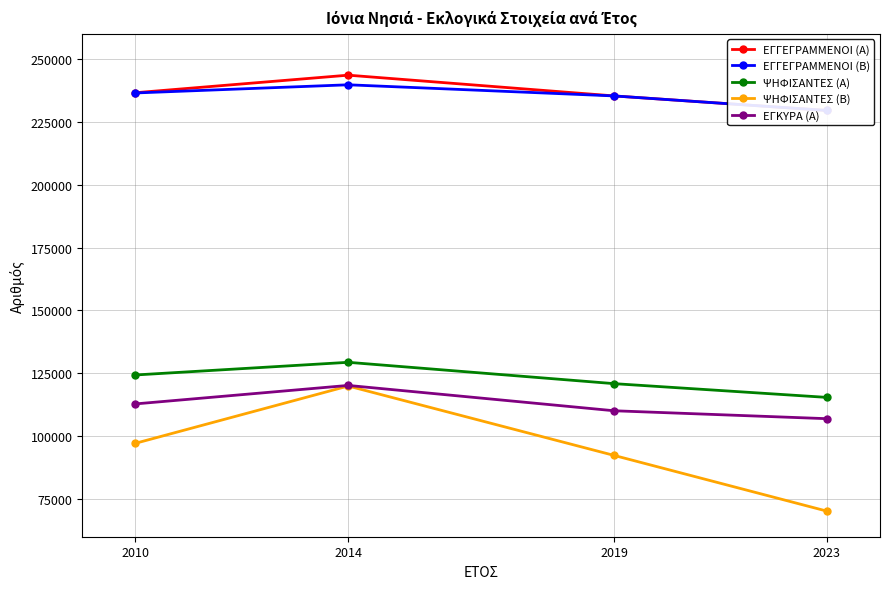

Reading left to right, list all the values displayed in this chart.

ΕΓΓΕΓΡΑΜΜΕΝΟΙ (Α): 236607	243588	235332	229550
ΕΓΓΕΓΡΑΜΜΕΝΟΙ (Β): 236508	239762	235332	229550
ΨΗΦΙΣΑΝΤΕΣ (Α): 124339	129374	120888	115420
ΨΗΦΙΣΑΝΤΕΣ (Β): 97166	119946	92338	70189
ΕΓΚΥΡΑ (Α): 112830	120182	110102	106952